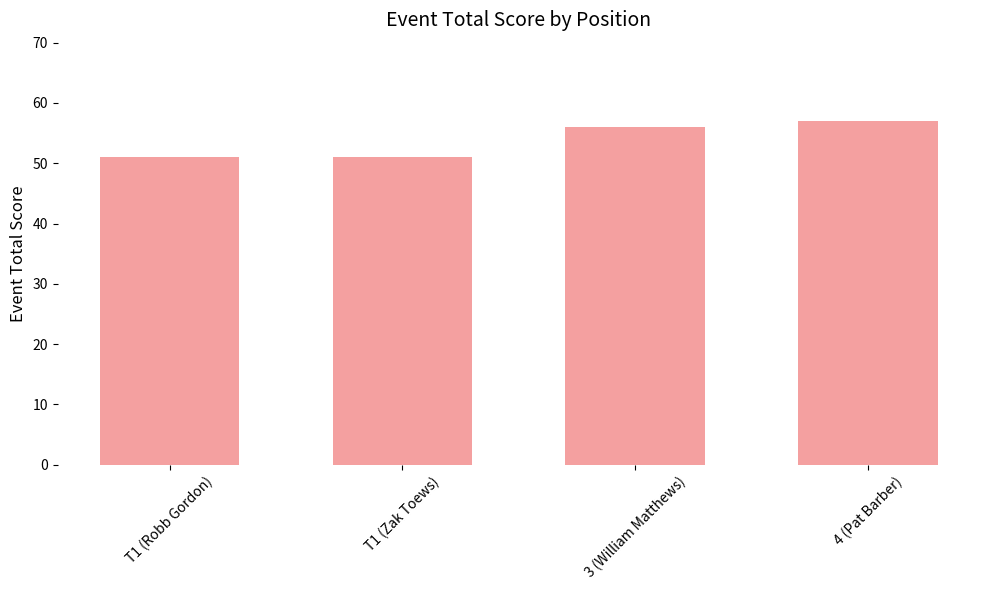

Is it true that the value at T1 (Robb Gordon) is 51?

True